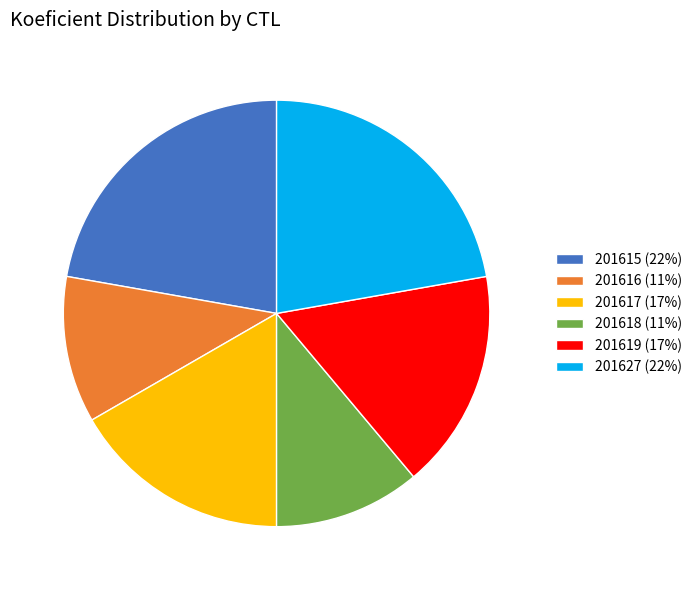

Which has a higher value, 201616 (11%) or 201615 (22%)?

201615 (22%)